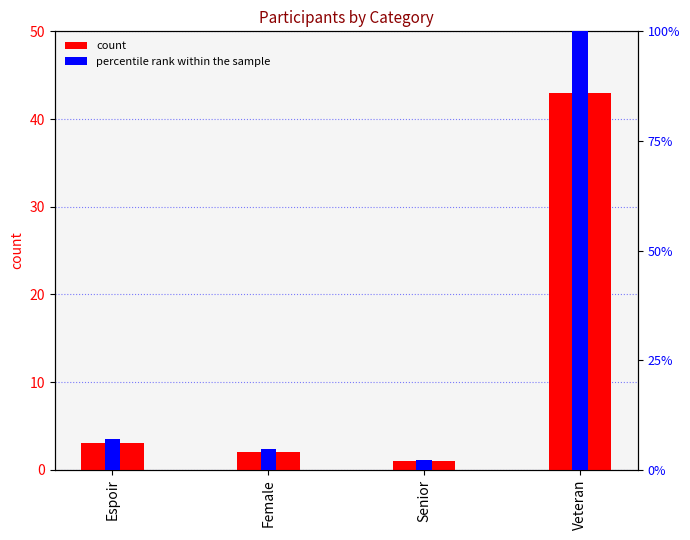

Which label corresponds to the largest value in the chart?

Veteran